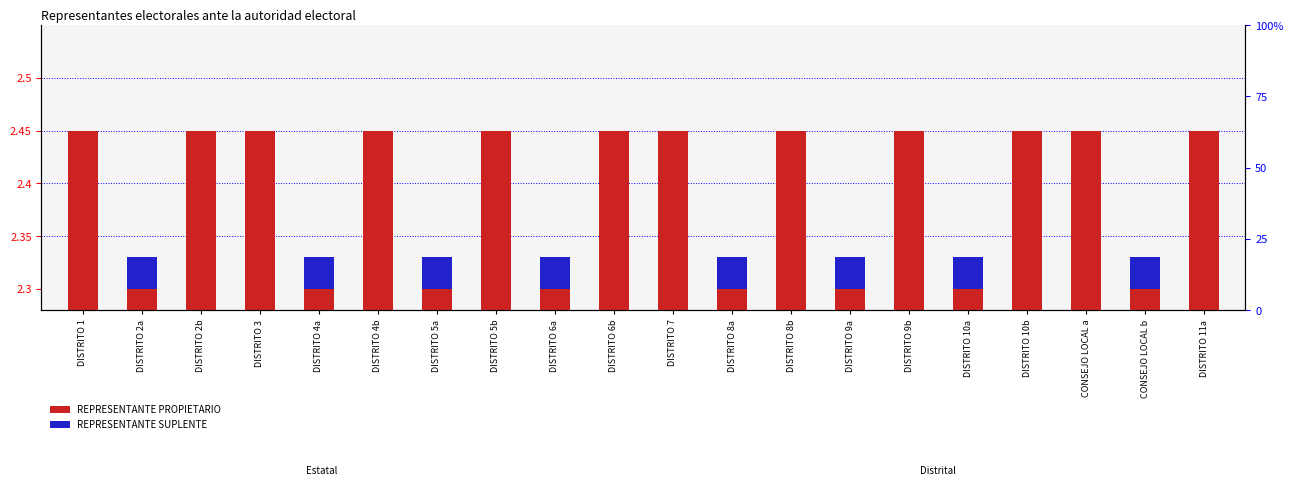

What position from the right is DISTRITO 5a?

14